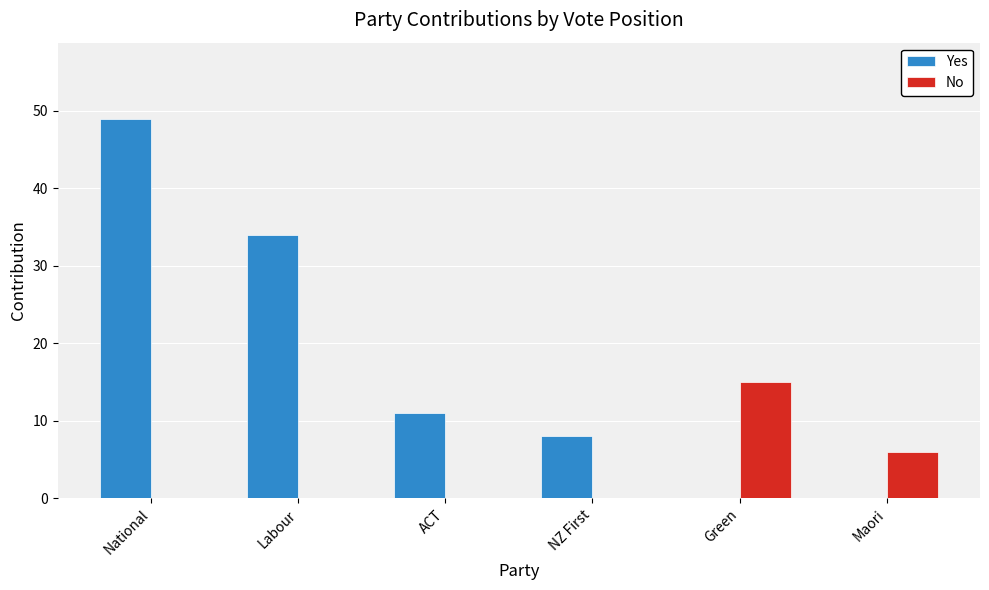

How many categories are shown in the chart?

6